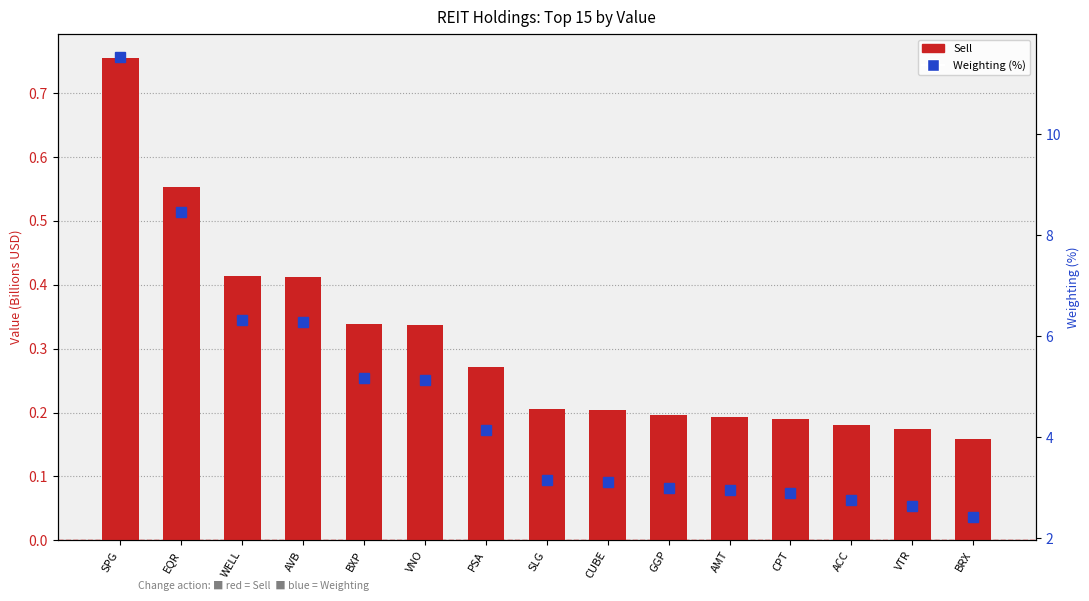

What is the difference between the highest and lowest values at BXP?

4.8